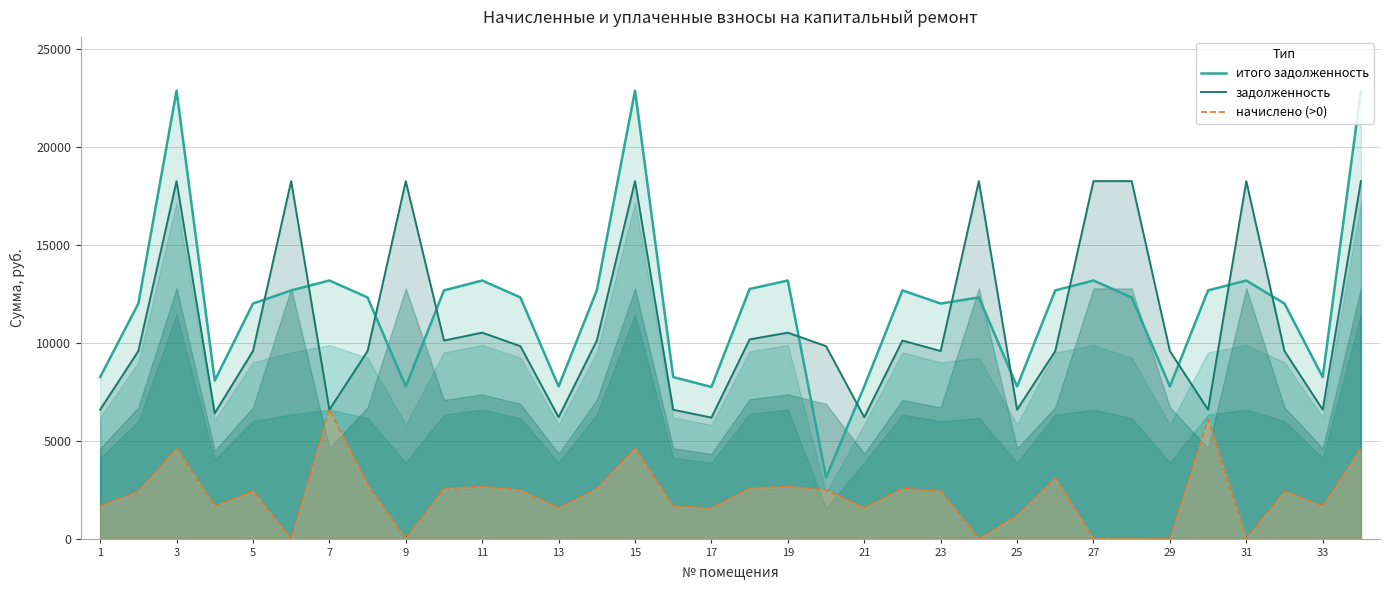

True or false: задолженность and начислено (>0) cross at least once.

True